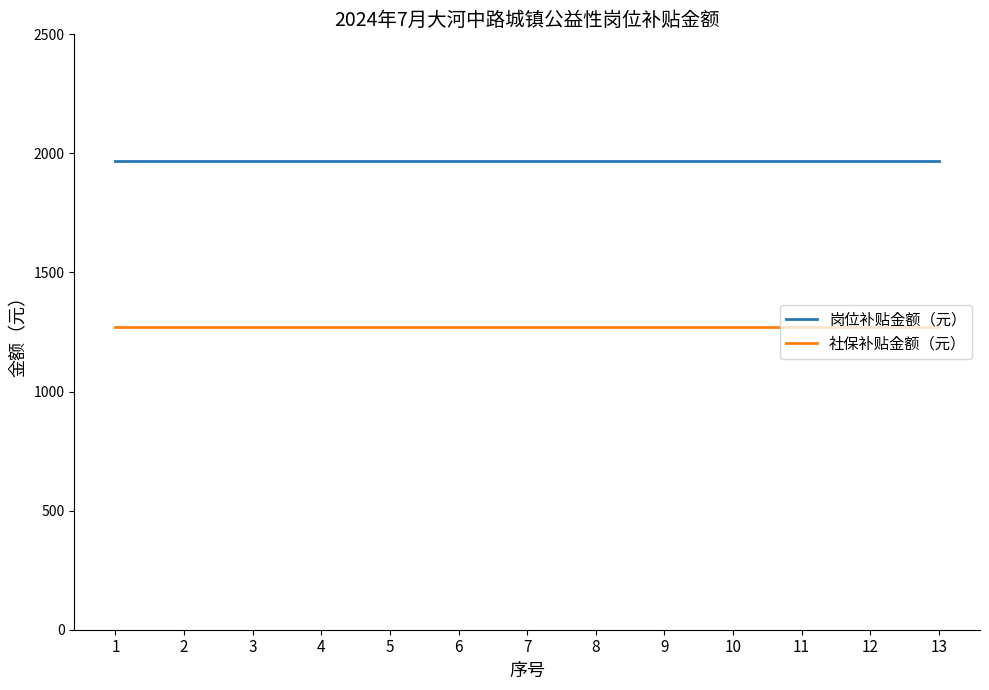

Count the number of categories in the chart.

13